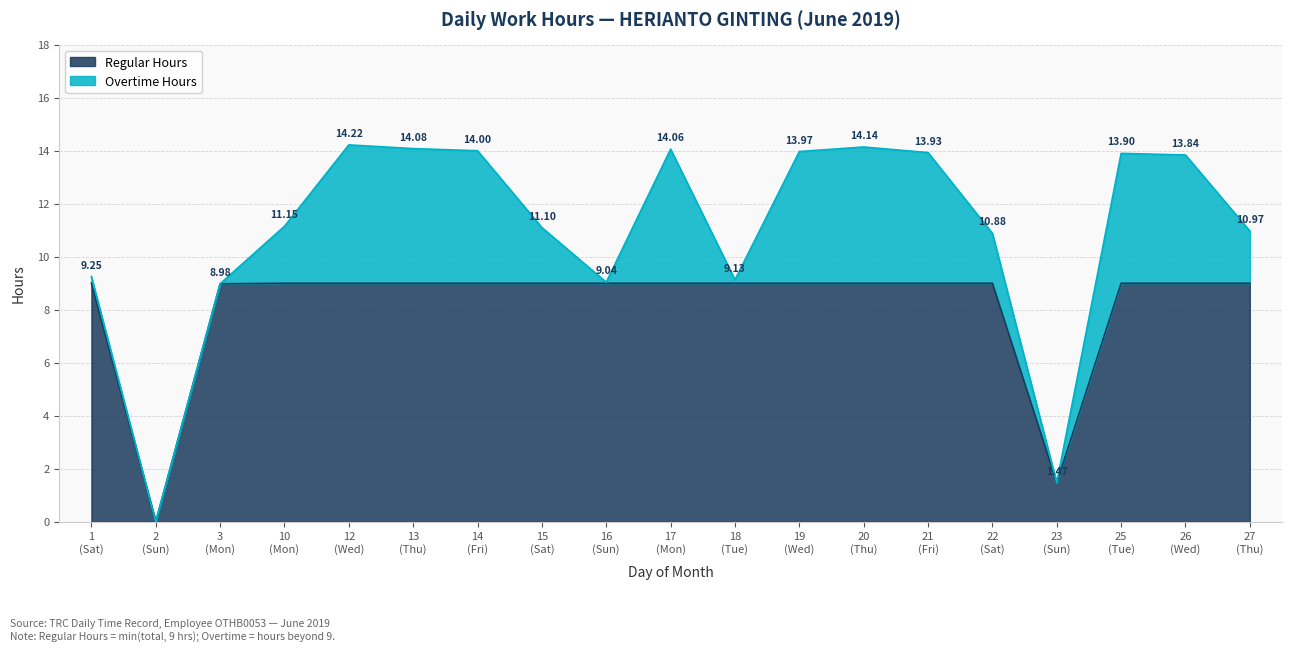

How many values are below 11?

8